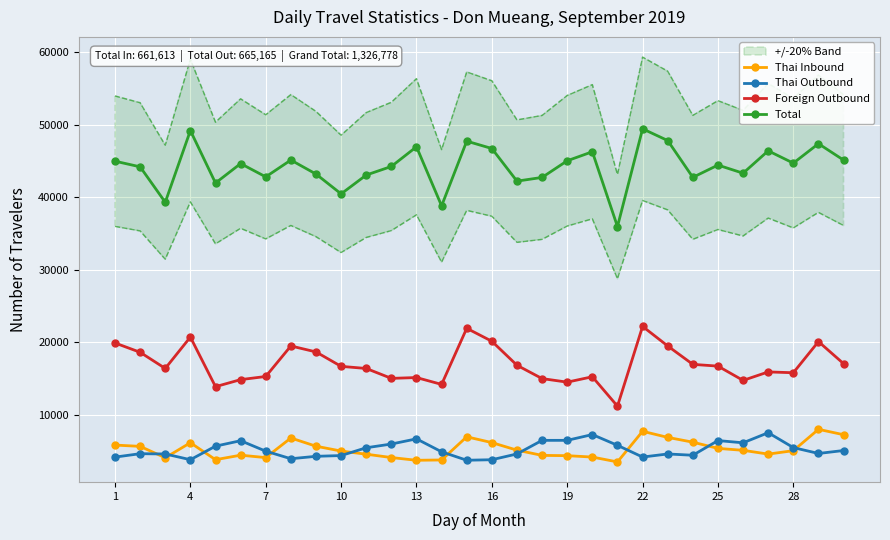

True or false: Foreign Outbound has more than 1 interior local peaks.

True